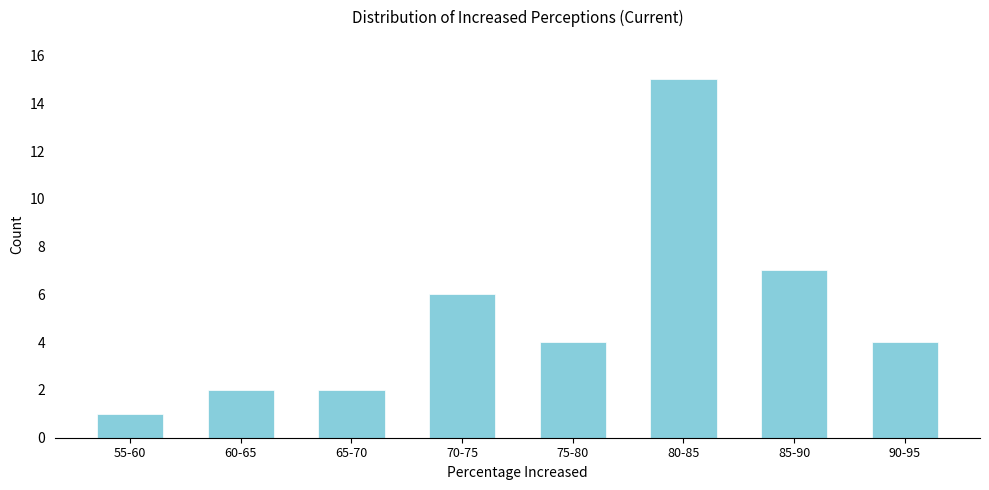

Reading left to right, transcribe all the data shown in this chart.

55-60=1	60-65=2	65-70=2	70-75=6	75-80=4	80-85=15	85-90=7	90-95=4